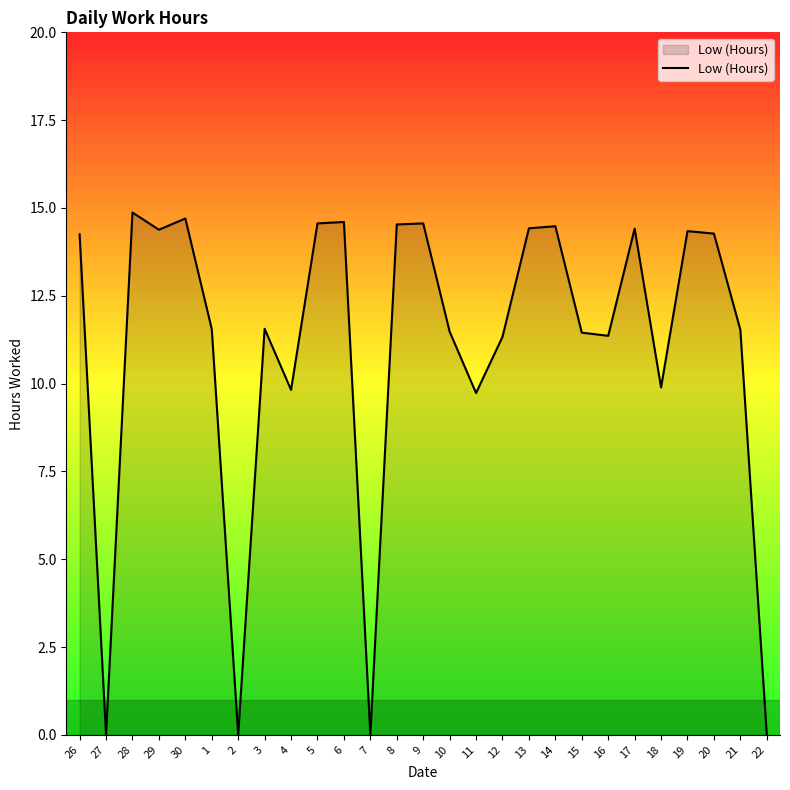

At which category does the data reach its first local peak?

28